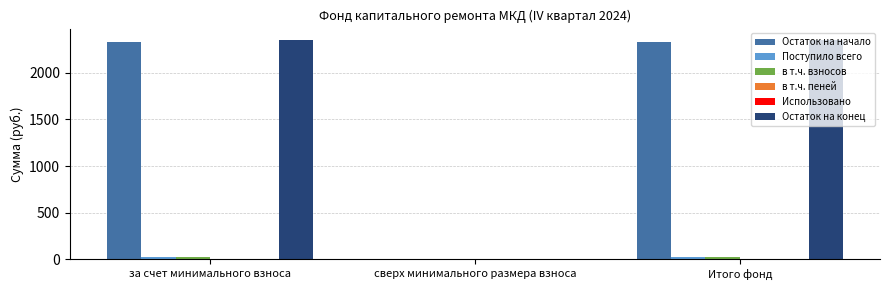

What is the difference between the Остаток на конец values at сверх минимального размера взноса and за счет минимального взноса?

2357.1